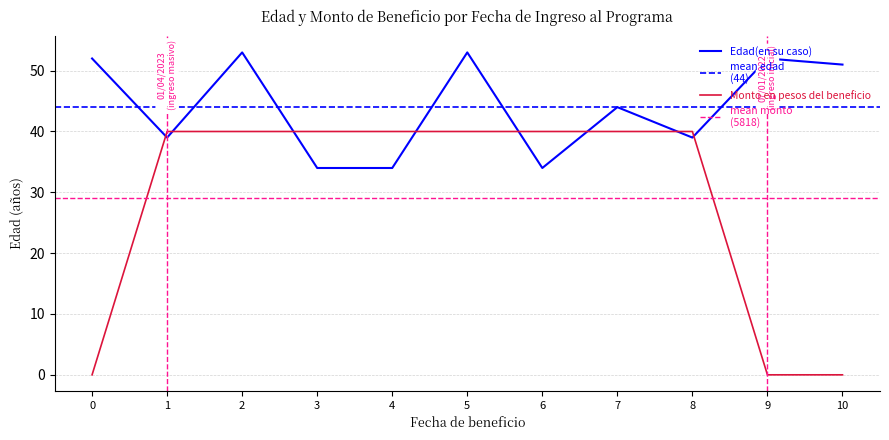

How many positive values does the Monto en pesos del beneficio series have?

8